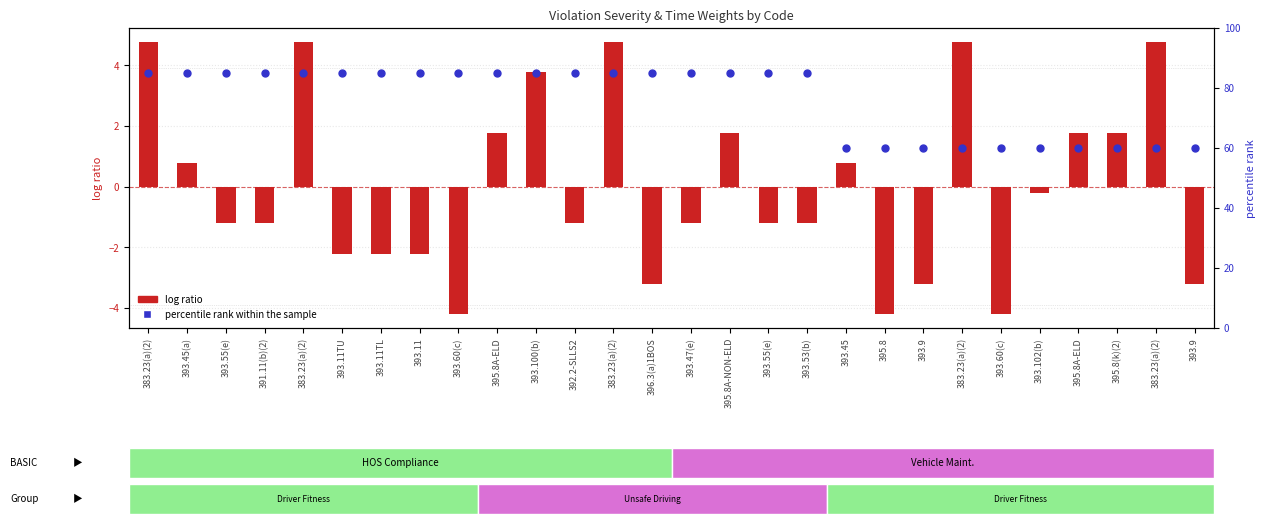

Which series contains the lowest Y value?

log ratio